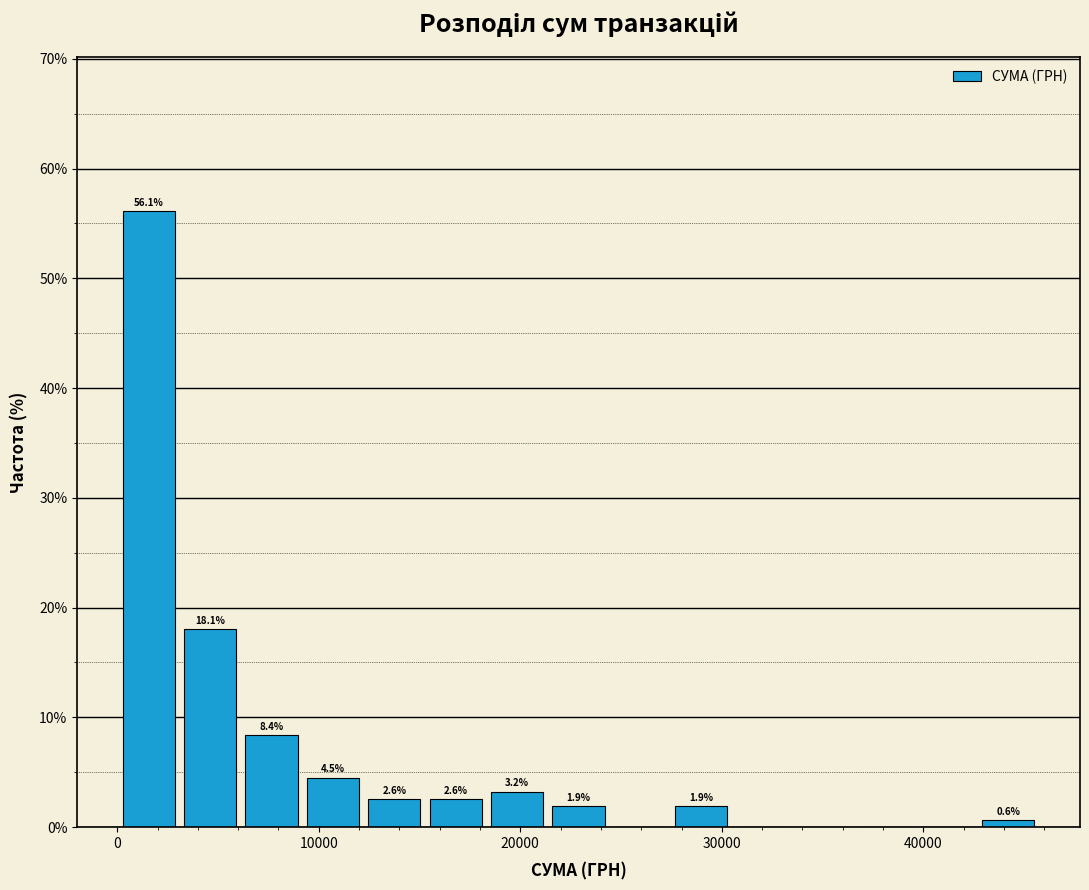

Read against the x-axis, roughly where is the centre of the tallest bar?

2000